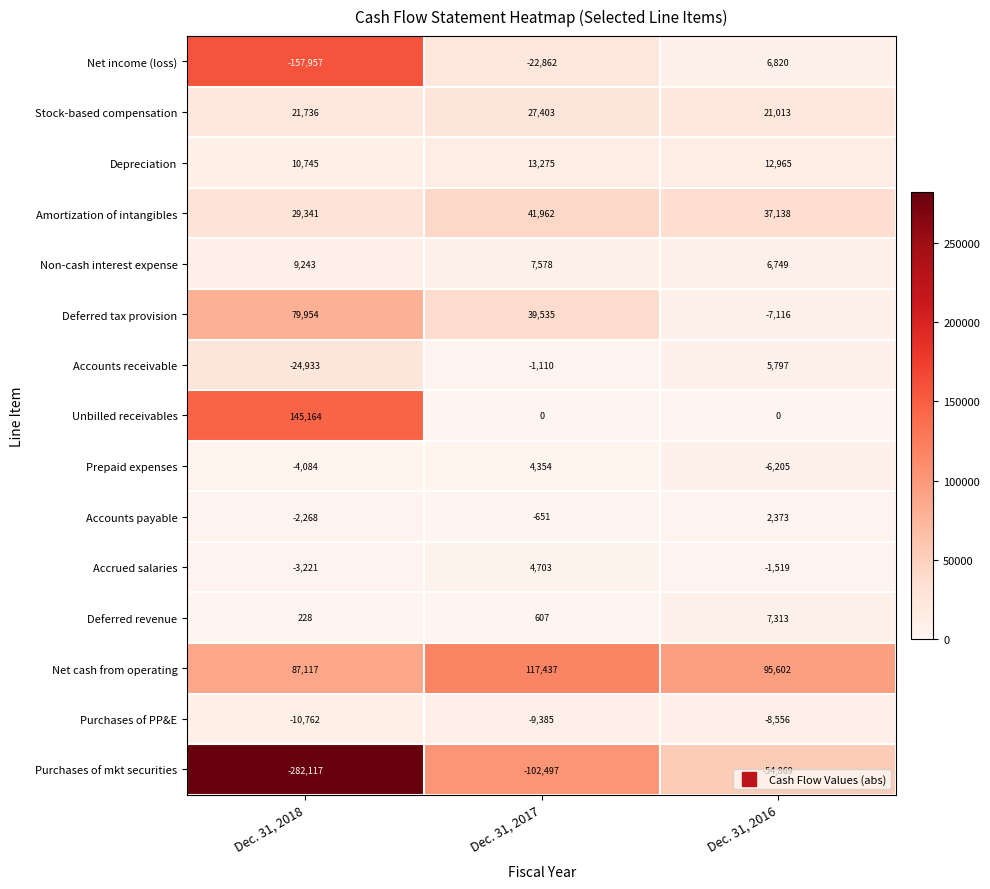

The value of Stock-based compensation at Dec. 31, 2017 is 45937. True or false?

False